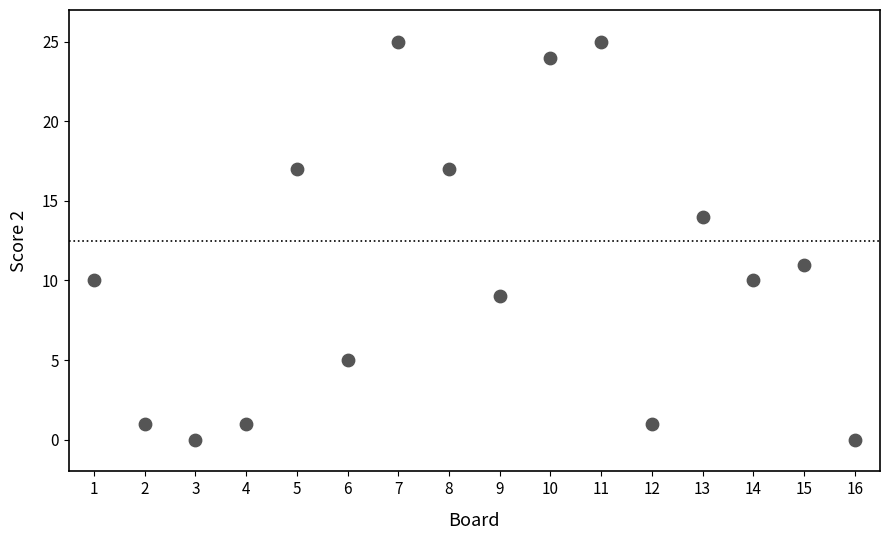

What is the range of X values (max minus min)?

15